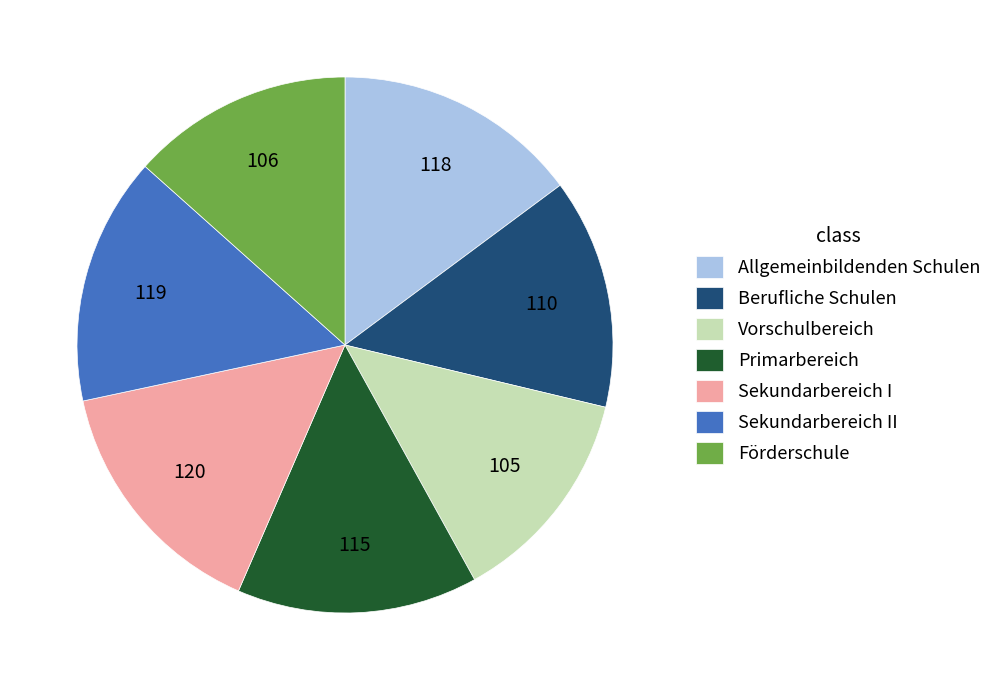

How many segments does this pie chart have?

7